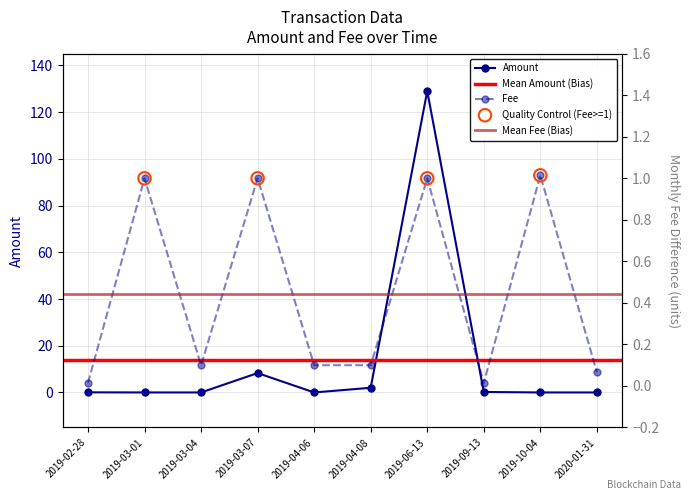

What is the total value across all series at 2019-03-01?

1.0